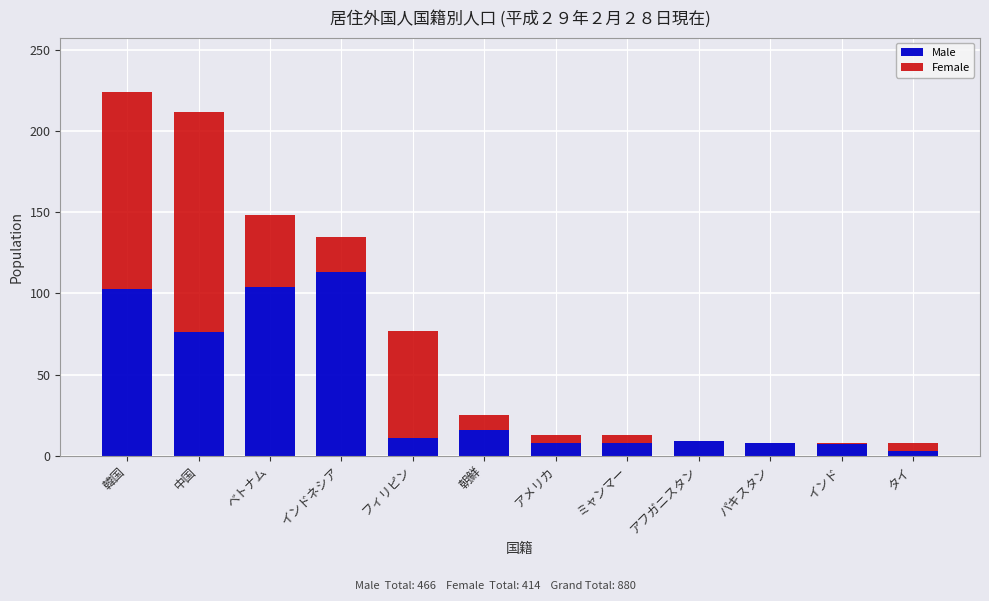

At which category is the sum across all series the highest?

韓国